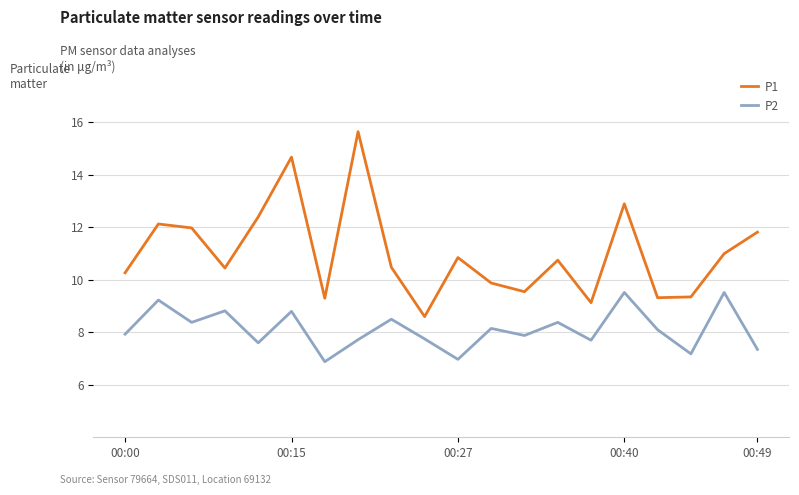

What is the highest value of the P2 series?

9.5